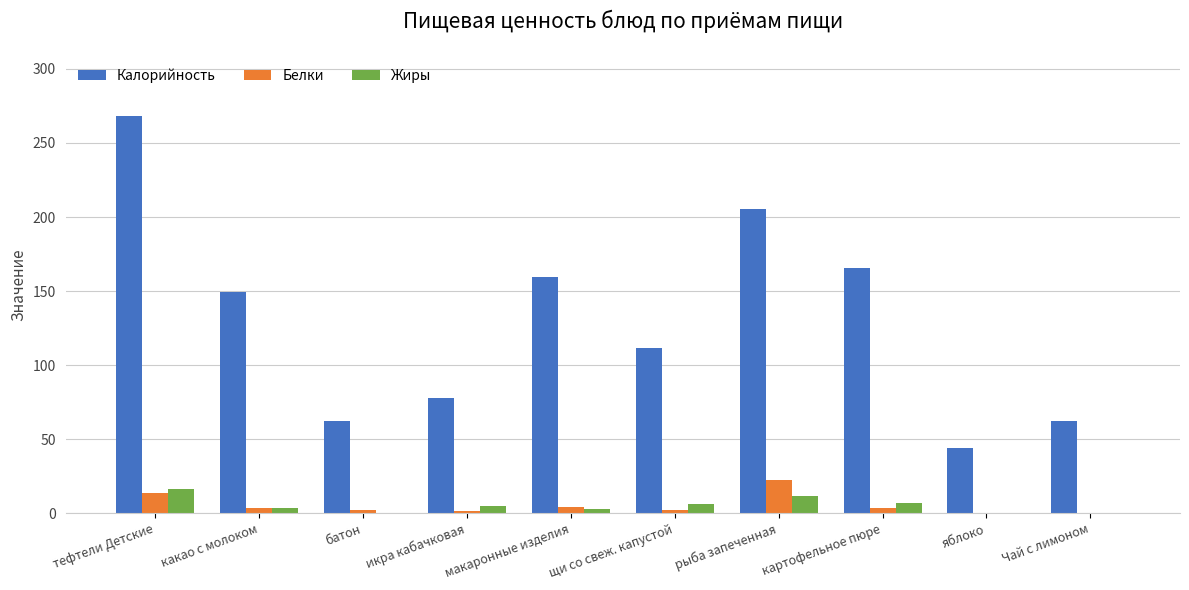

How many groups of bars are there?

10